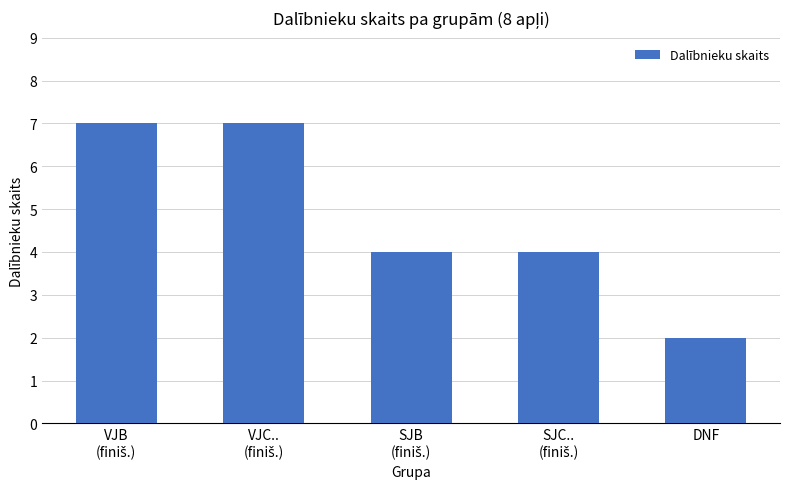

What is the average value?

5